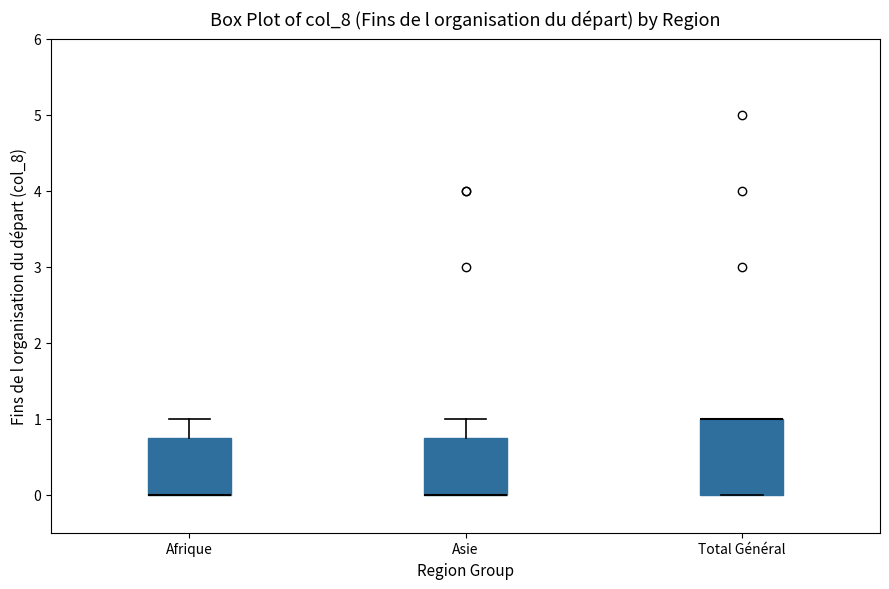

Reading left to right, read every box against the y-axis: the position of its median line, the range the box covers, and the ends of its whiskers. The values are not printed on the chart, so give them approximately, as read against the axis.

Afrique: median 0.0 (drawn on the box's lower edge), box 0.0 to 0.8, whiskers 0.0 to 1.0
Asie: median 0.0 (drawn on the box's lower edge), box 0.0 to 0.8, whiskers 0.0 to 1.0
Total Général: median 1.0 (drawn on the box's upper edge), box 0.0 to 1.0, whiskers 0.0 to 1.0